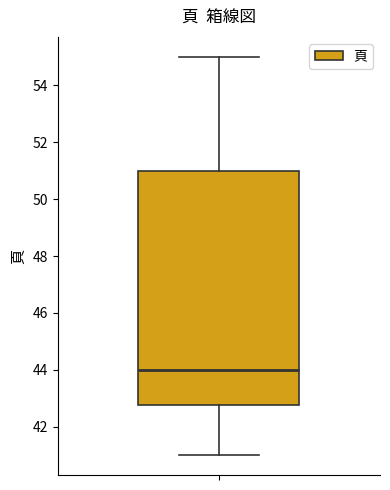

Read this box plot against the y-axis: the position of the median line, the range covered by the box, and the ends of both whiskers. The values are not printed on the chart, so give them approximately, as read against the axis.

median 44.0, box 42.8 to 51.0, whiskers 41.0 to 55.0